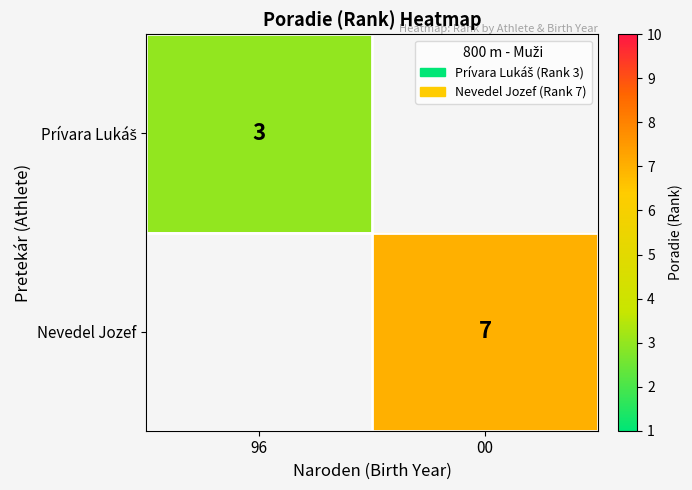

Is it true that Nevedel Jozef equals 7 at 00?

True